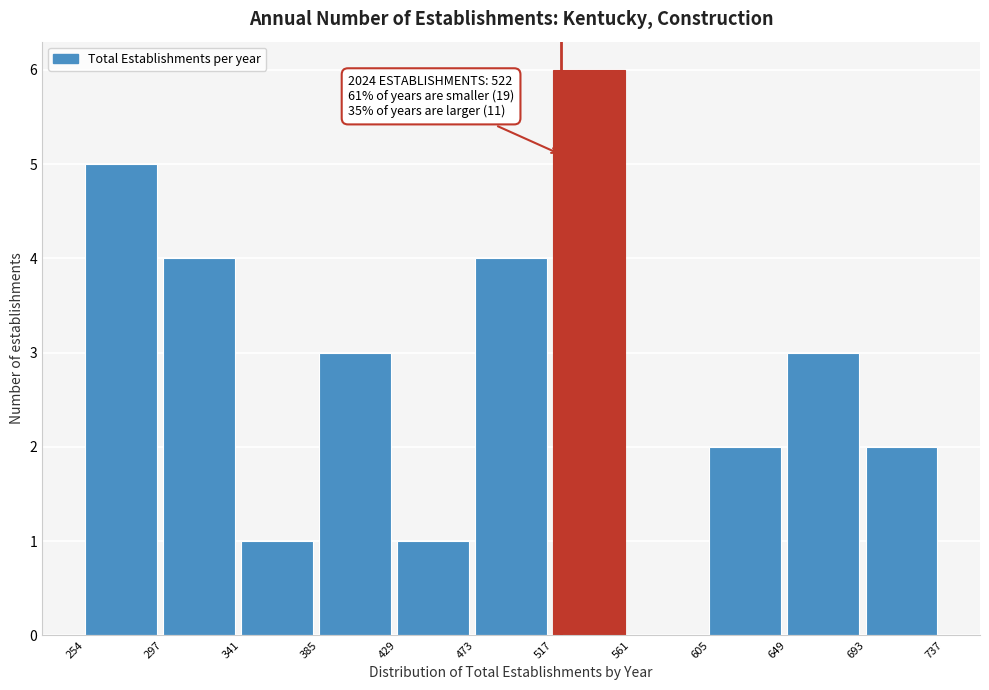

Over which range of the x-axis is the bar tallest?

517 to 561